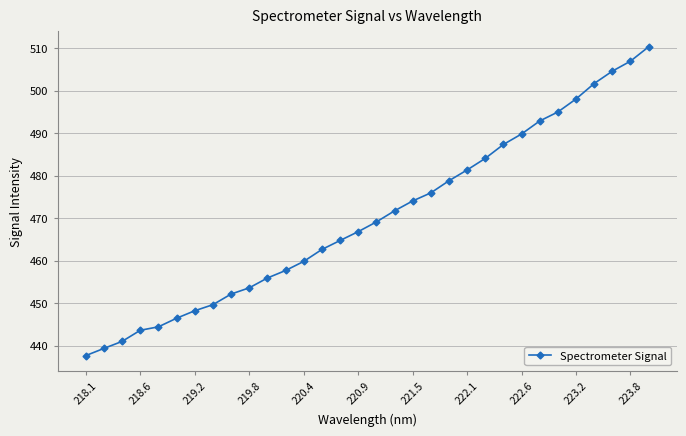

What is the difference between the maximum and minimum values?

72.6